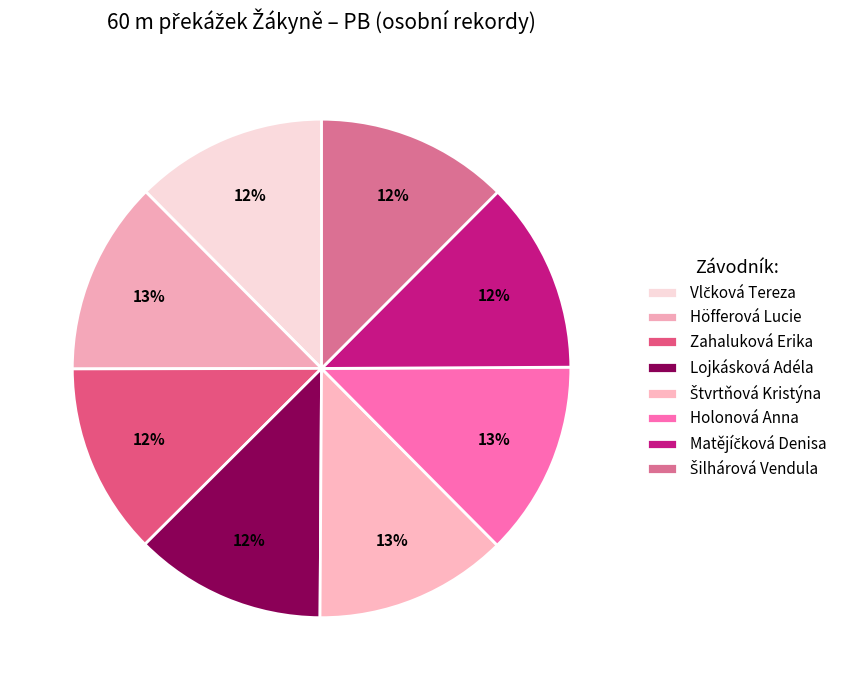

How many segments does this pie chart have?

8